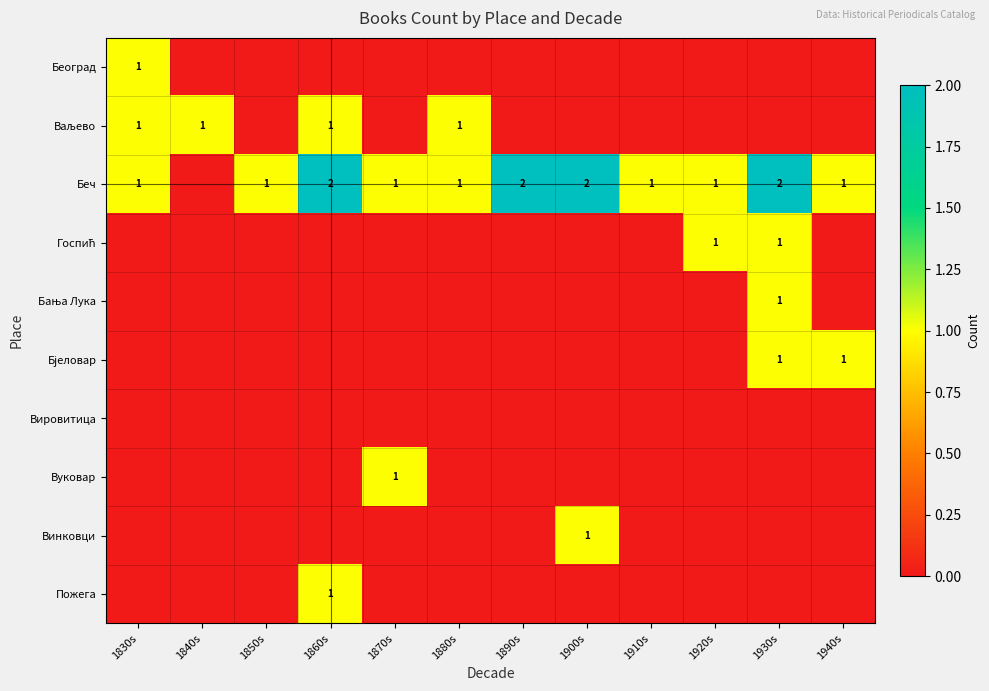

Which series has the largest total across all categories?

Беч